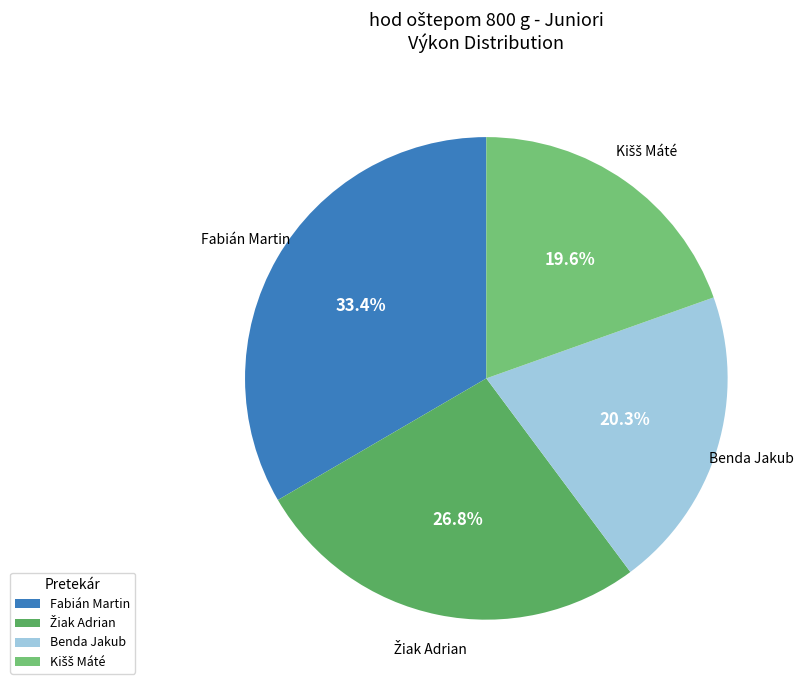

To the nearest percent, what is the difference between the Benda Jakub and Fabián Martin slice percentages?

13%